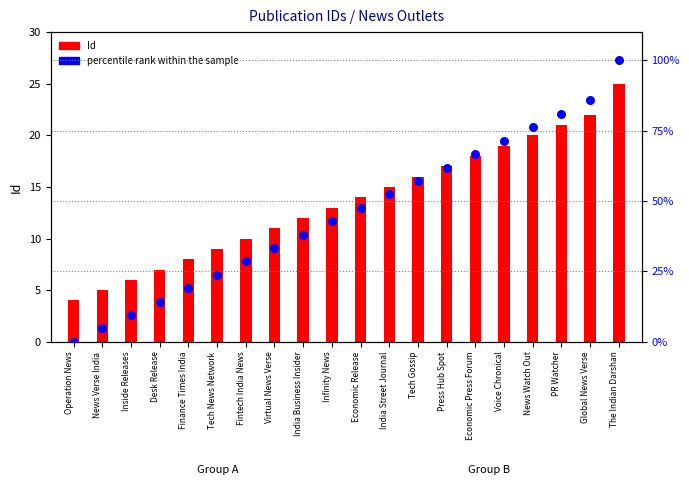

Which series has the largest total across all categories?

percentile rank within the sample